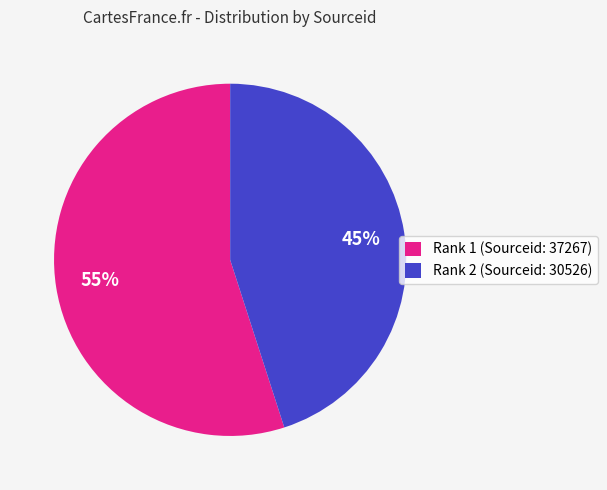

True or false: Rank 1 accounts for 41% of the total.

False